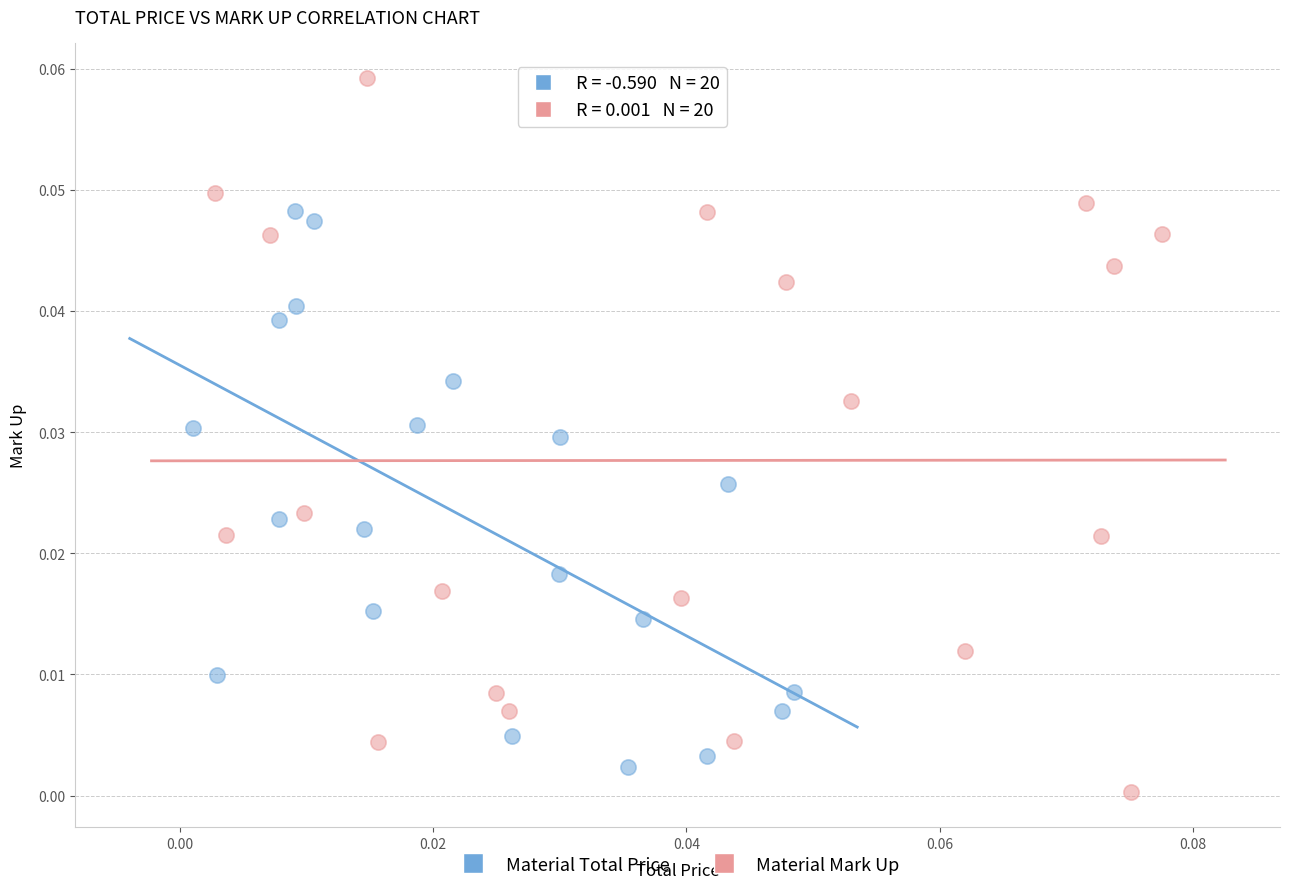

Which series reaches the maximum Y coordinate?

Material Mark Up